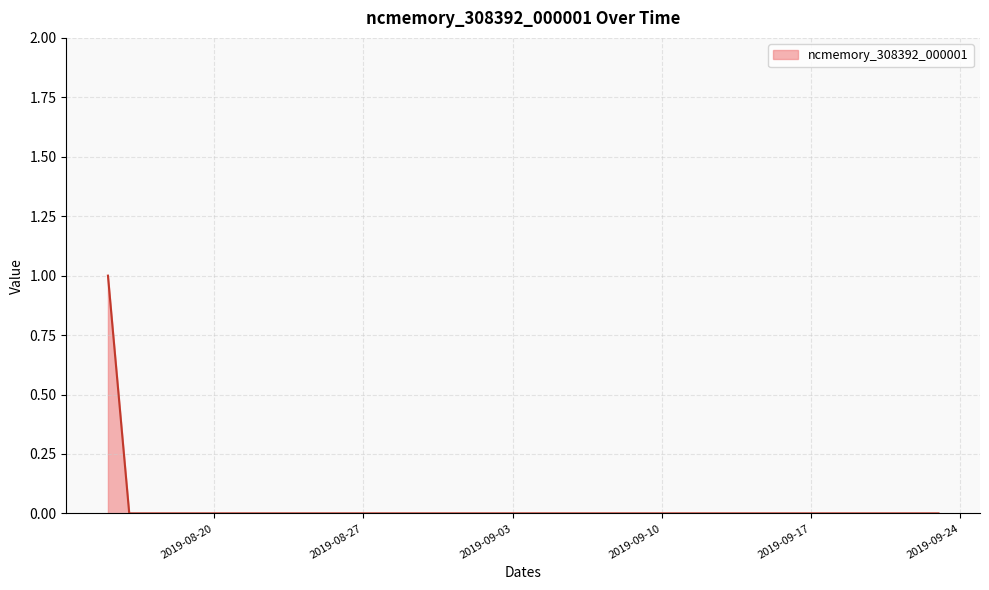

Rank the categories by value from lowest to highest.

2019-08-16, 2019-08-17, 2019-08-18, 2019-08-19, 2019-08-20, 2019-08-21, 2019-08-22, 2019-08-23, 2019-08-24, 2019-08-25, 2019-08-26, 2019-08-27, 2019-08-28, 2019-08-29, 2019-08-30, 2019-08-31, 2019-09-01, 2019-09-02, 2019-09-03, 2019-09-04, 2019-09-05, 2019-09-06, 2019-09-07, 2019-09-08, 2019-09-09, 2019-09-10, 2019-09-11, 2019-09-12, 2019-09-13, 2019-09-14, 2019-09-15, 2019-09-16, 2019-09-17, 2019-09-18, 2019-09-19, 2019-09-20, 2019-09-21, 2019-09-22, 2019-09-23, 2019-08-15